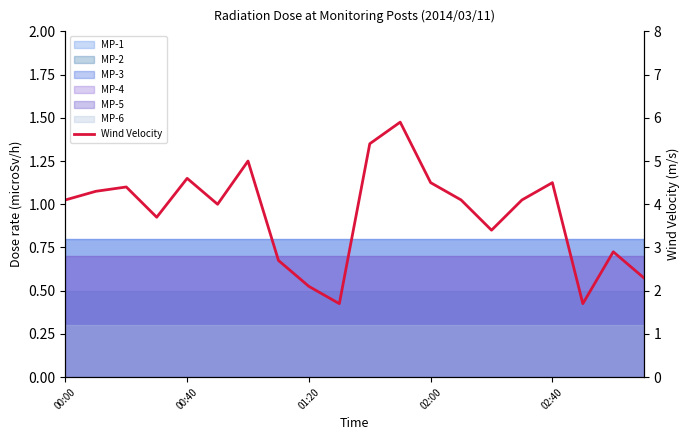

How many interior local valleys (lower than both neighbors) does the data have?

5